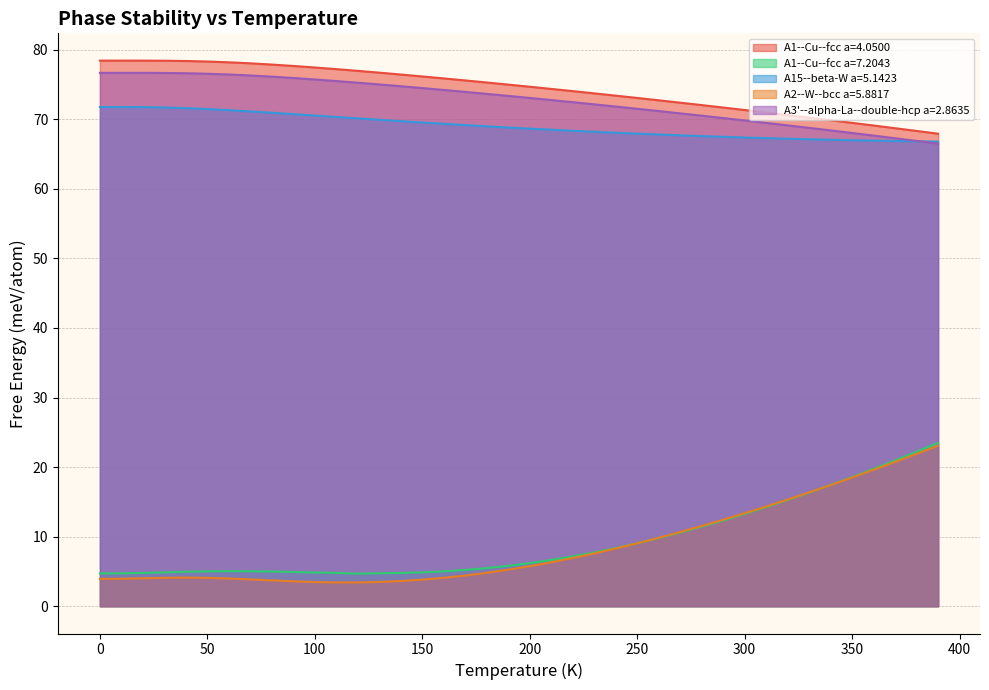

Is it true that A2--W--bcc a=5.8817 equals 13.4 at 300?

True